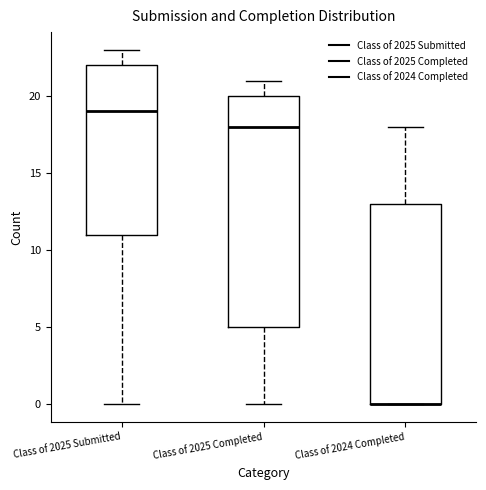

Comparing the boxes themselves (not the whiskers), which one is the tallest?

Class of 2025 Completed